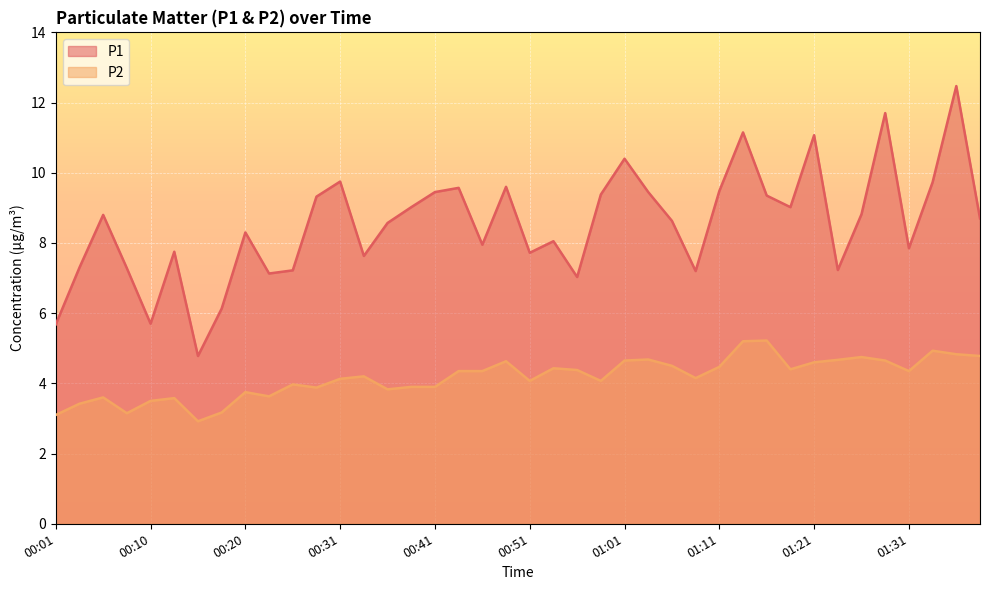

Where is the first local maximum for P1?

00:05